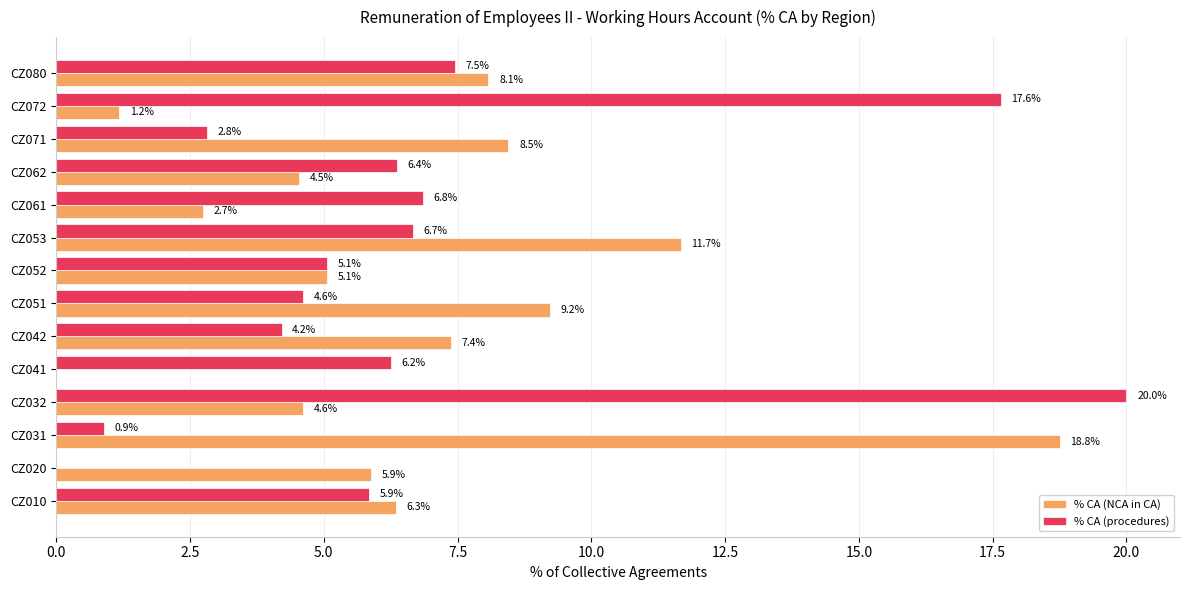

How many categories are shown in the chart?

14